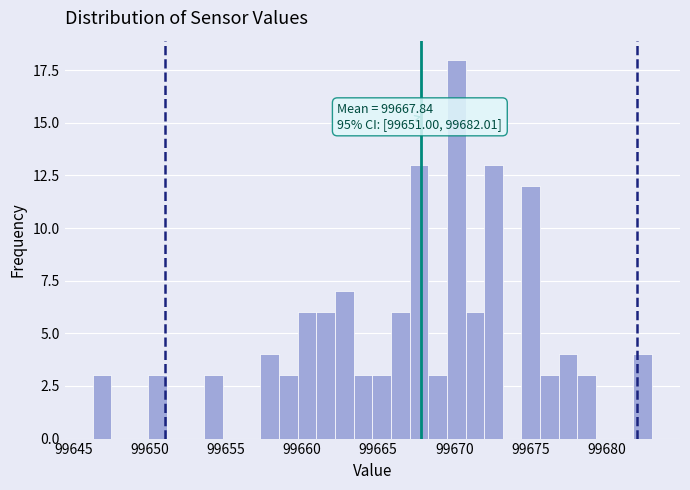

Read against the x-axis, roughly where is the centre of the tallest bar?

99670.0